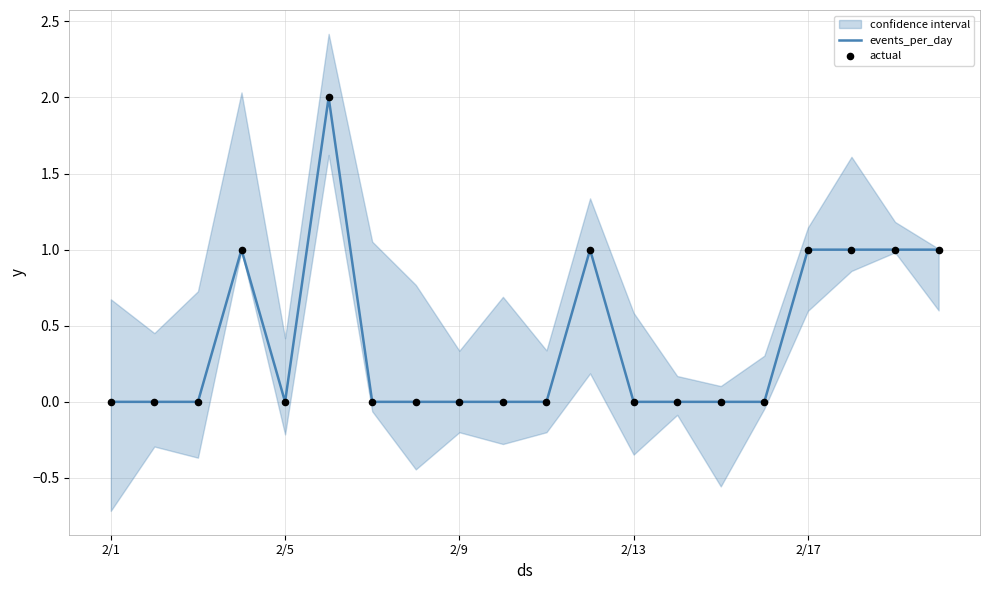

At which category is the sum across all series the highest?

5